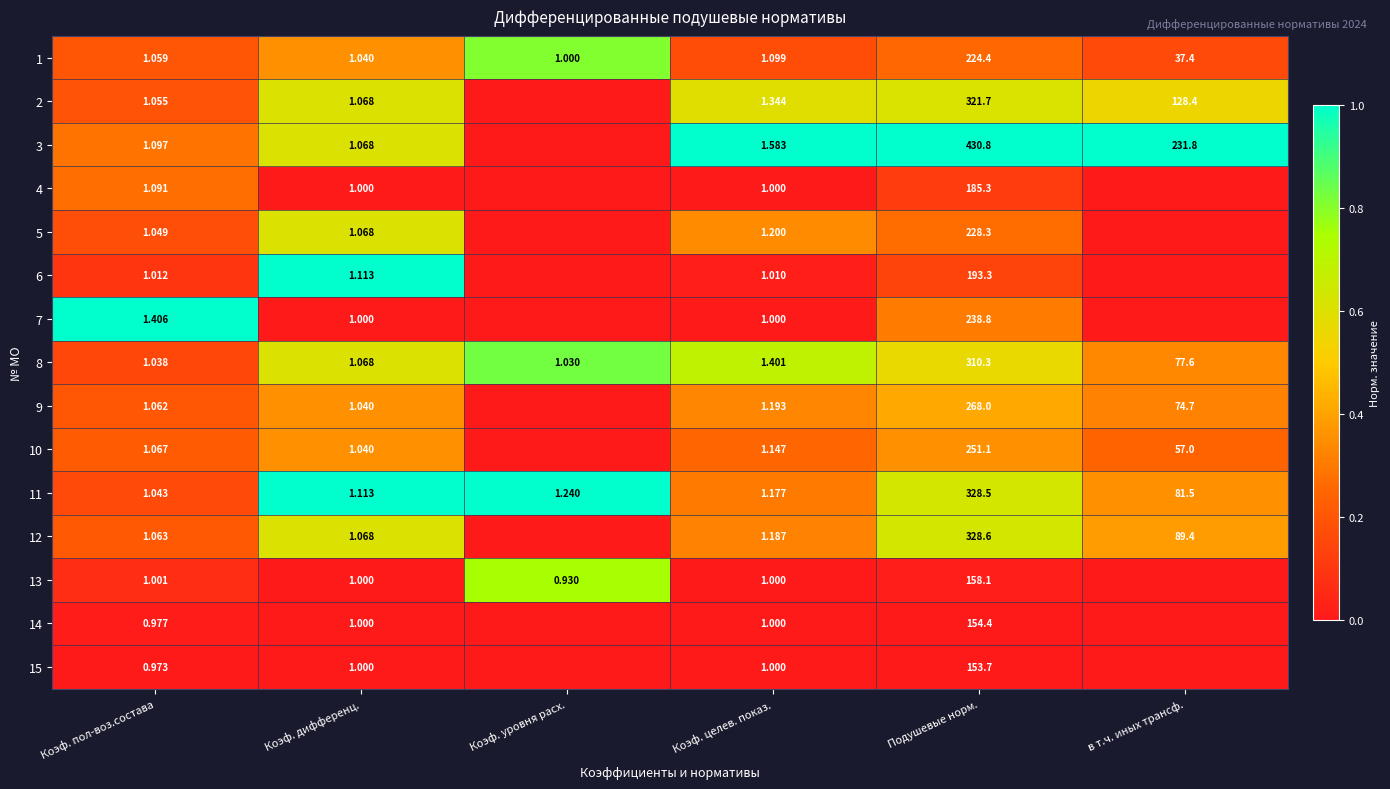

Where is 1 nearest to the value 112?

в т.ч. иных трансф.